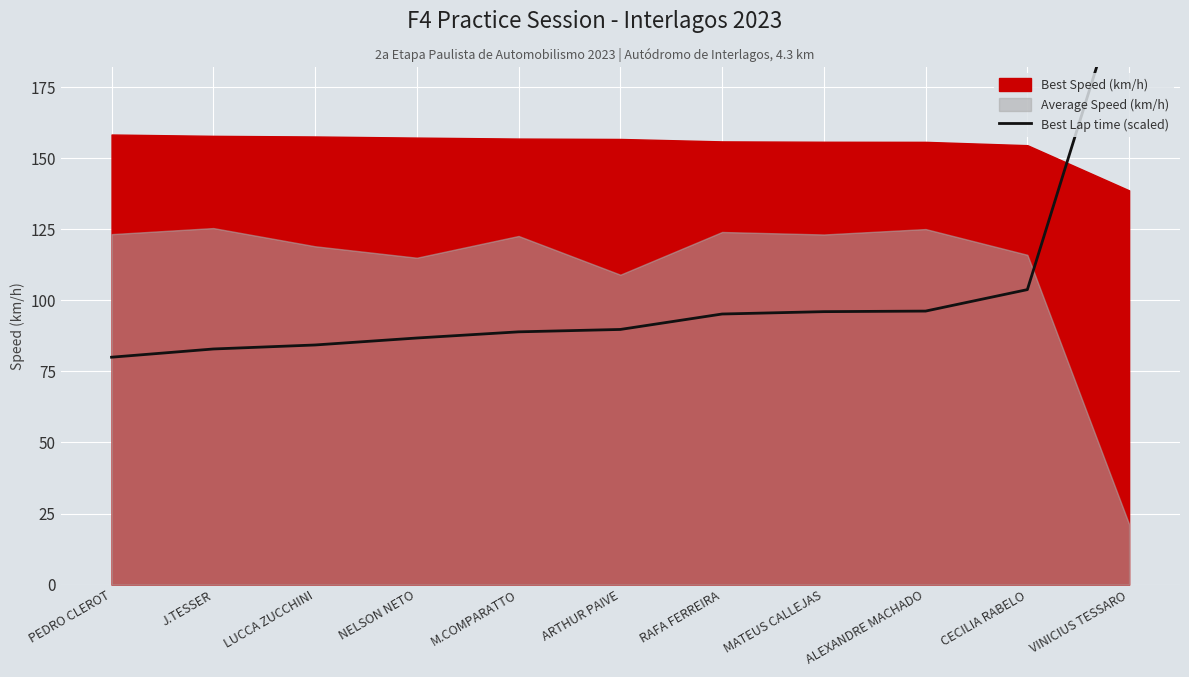

Reading left to right, extract all data points from this chart.

PEDRO CLEROT=80.0	J.TESSER=82.9	LUCCA ZUCCHINI=84.3	NELSON NETO=86.7	M.COMPARATTO=88.9	ARTHUR PAIVE=89.7	RAFA FERREIRA=95.2	MATEUS CALLEJAS=96.0	ALEXANDRE MACHADO=96.2	CECILIA RABELO=103.8	VINICIUS TESSARO=218.8